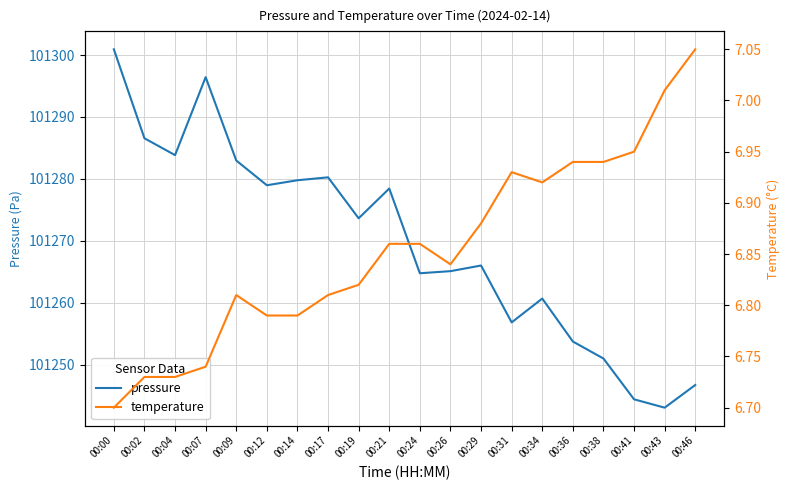

What is the smallest value displayed?

6.7